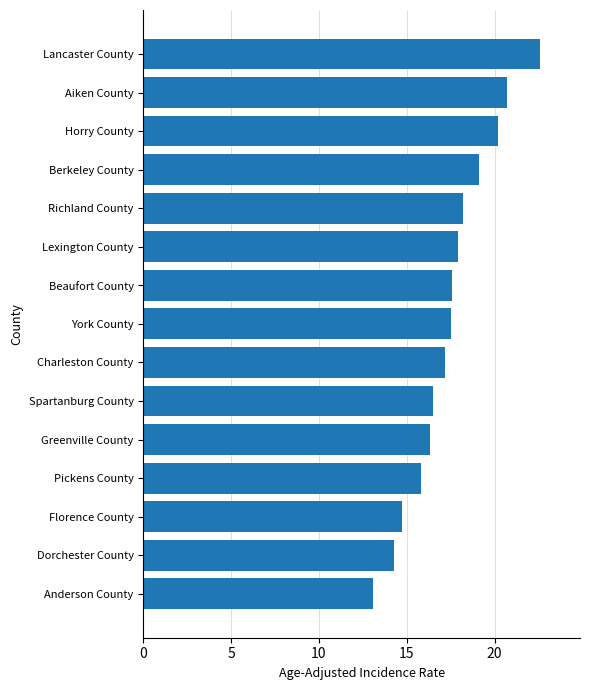

What is the sum of the values at Pickens County and York County?

33.3